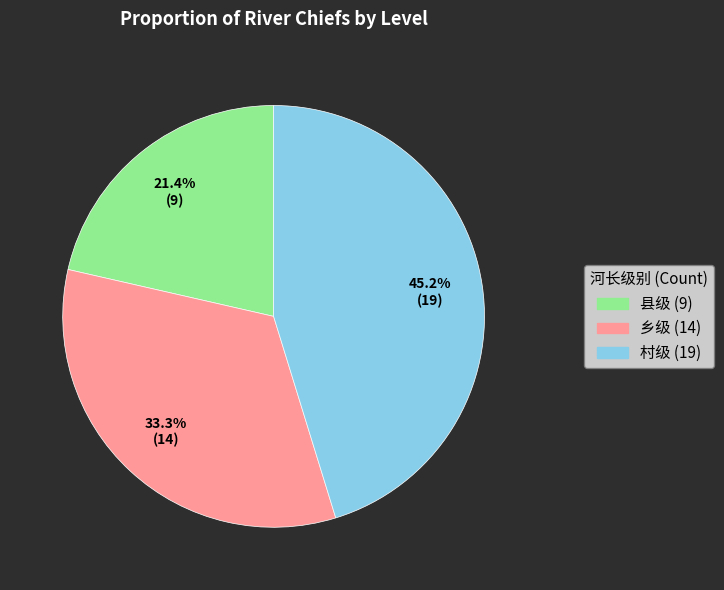

True or false: 村级 accounts for 45% of the total.

True